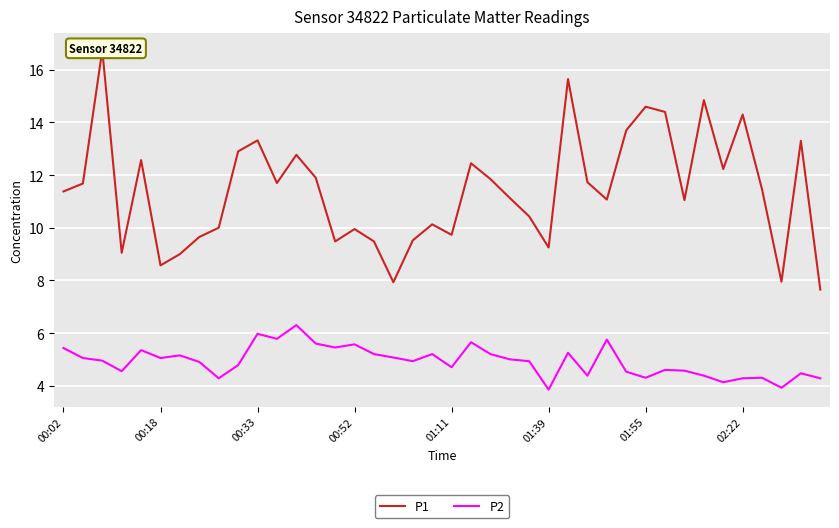

What is the maximum value for P2?

6.3